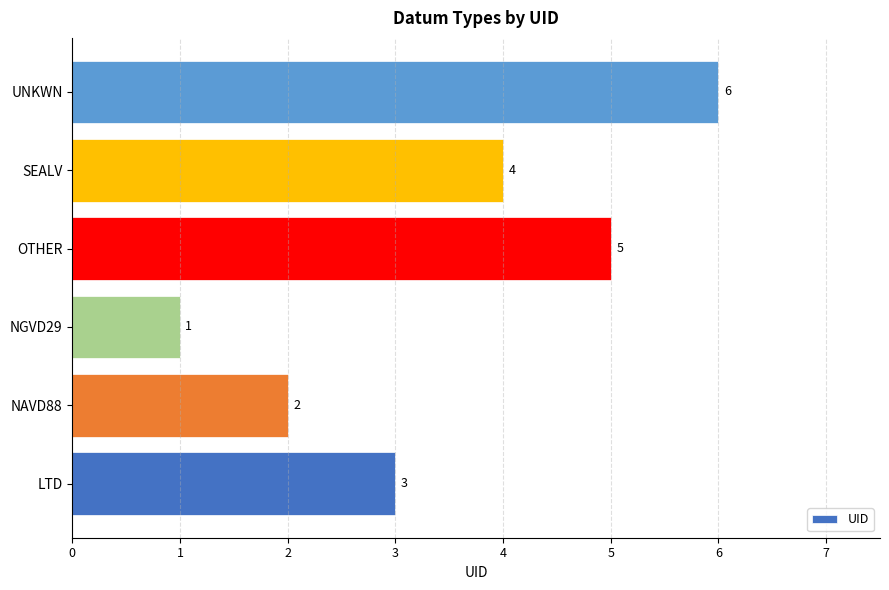

Does the chart contain stacked bars?

No